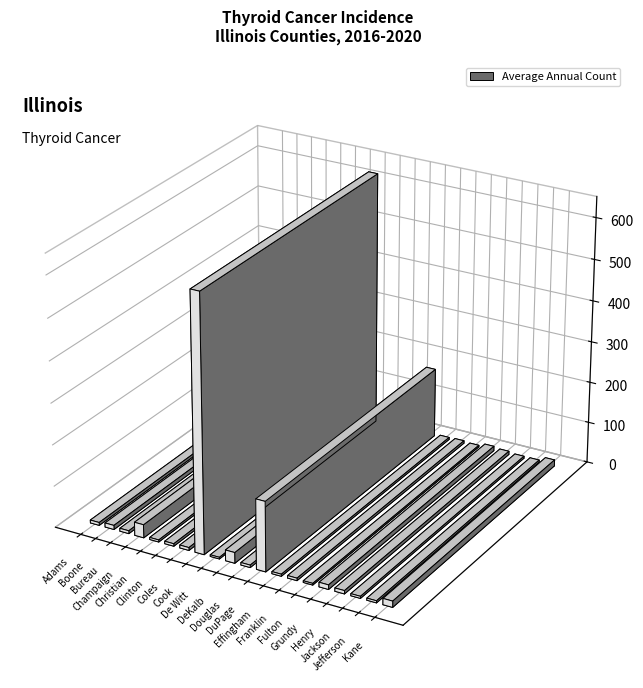

Reading right to left, list all the values displayed in this chart.

Kane=15	Jefferson=5	Jackson=5	Henry=8	Grundy=11	Fulton=4	Franklin=6	Effingham=5	DuPage=169	Douglas=6	DeKalb=26	De Witt=4	Cook=619	Coles=7	Clinton=6	Christian=5	Champaign=32	Bureau=7	Boone=10	Adams=7